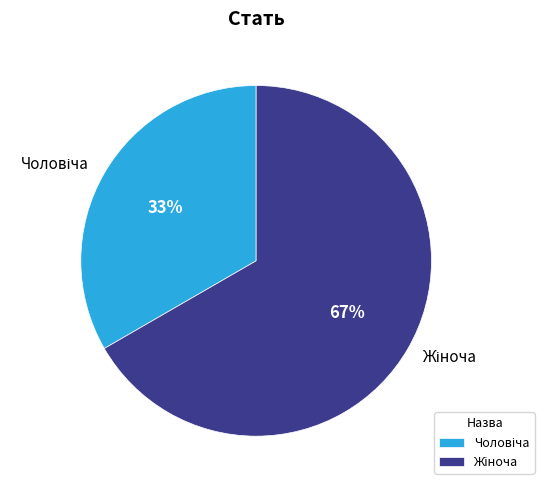

To the nearest percent, what is the average slice percentage?

50%